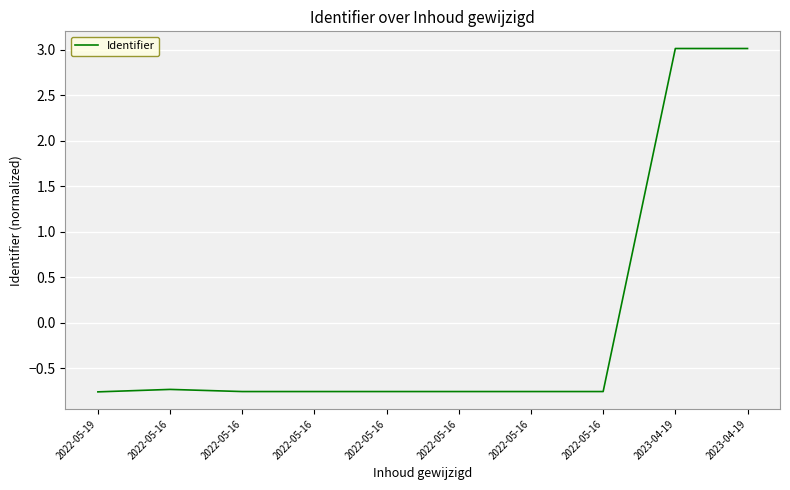

Reading right to left, transcribe all the data shown in this chart.

3.0	3.0	-0.8	-0.8	-0.8	-0.8	-0.8	-0.8	-0.7	-0.8